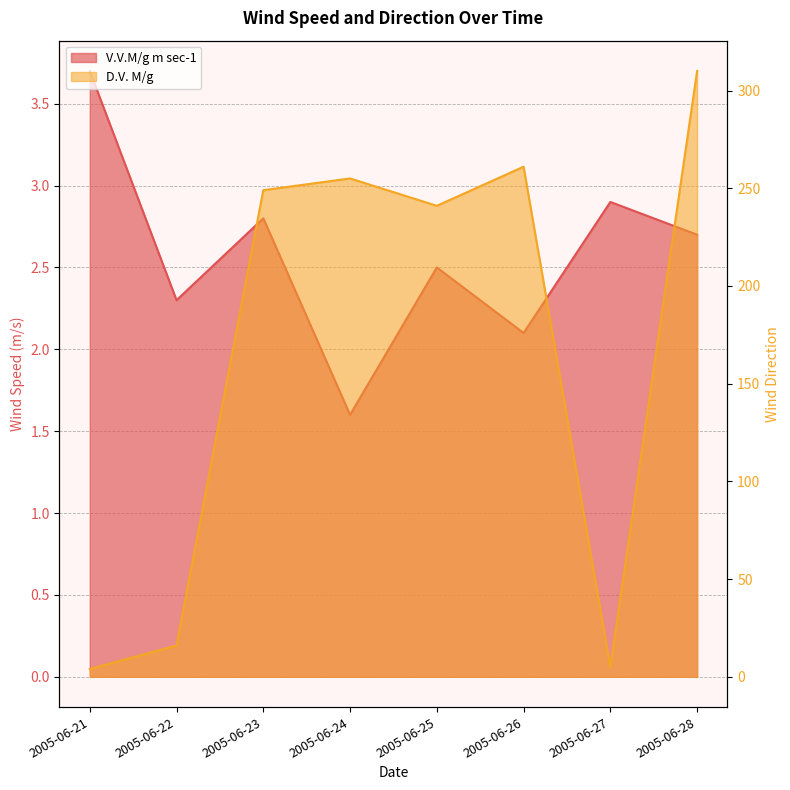

Rank the series by their maximum value, from highest to lowest.

D.V. M/g, V.V.M/g m sec-1